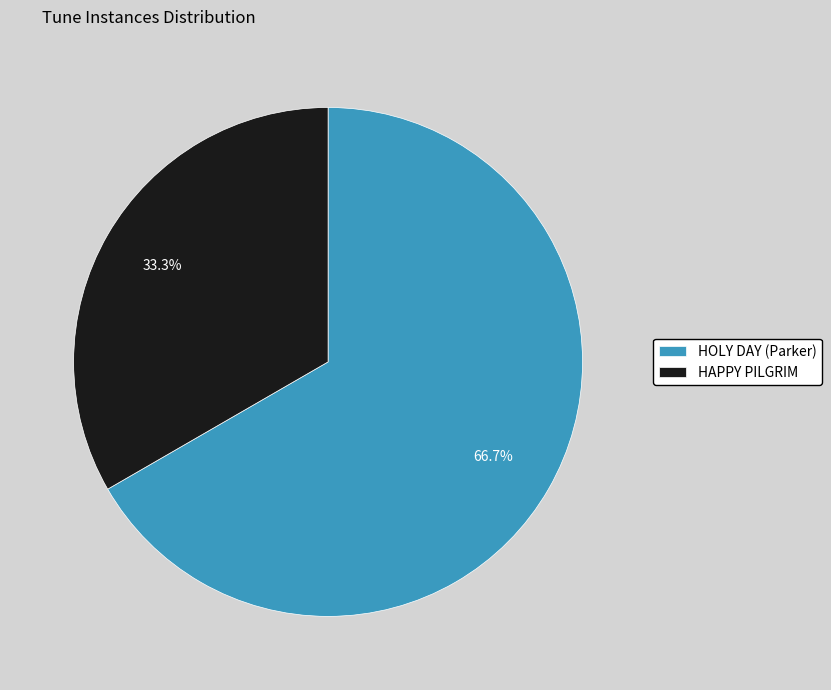

Combined, what portion of the pie is HOLY DAY (Parker) and HAPPY PILGRIM?

100.0%